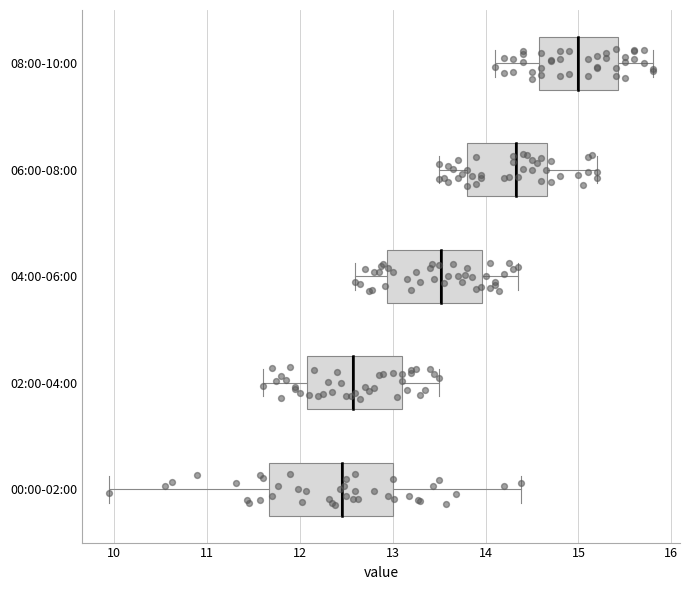

Reading bottom to top, transcribe this box plot: for each box, give where its median line is, the range the box spans, and where its two whiskers end, as read against the x-axis. The values are not printed on the chart, so give them approximately, as read against the axis.

00:00-02:00: median 12.5, box 11.7 to 13.0, whiskers 10.0 to 14.4
02:00-04:00: median 12.6, box 12.1 to 13.1, whiskers 11.6 to 13.5
04:00-06:00: median 13.5, box 12.9 to 14.0, whiskers 12.6 to 14.4
06:00-08:00: median 14.3, box 13.8 to 14.7, whiskers 13.5 to 15.2
08:00-10:00: median 15.0, box 14.6 to 15.4, whiskers 14.1 to 15.8